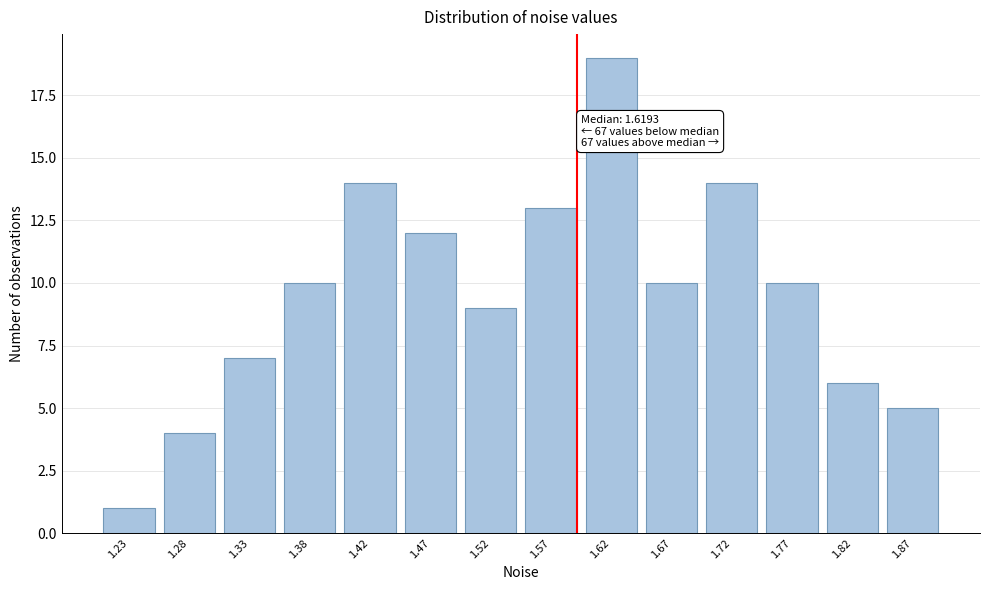

Reading left to right, transcribe all the data shown in this chart.

1	4	7	10	14	12	9	13	19	10	14	10	6	5